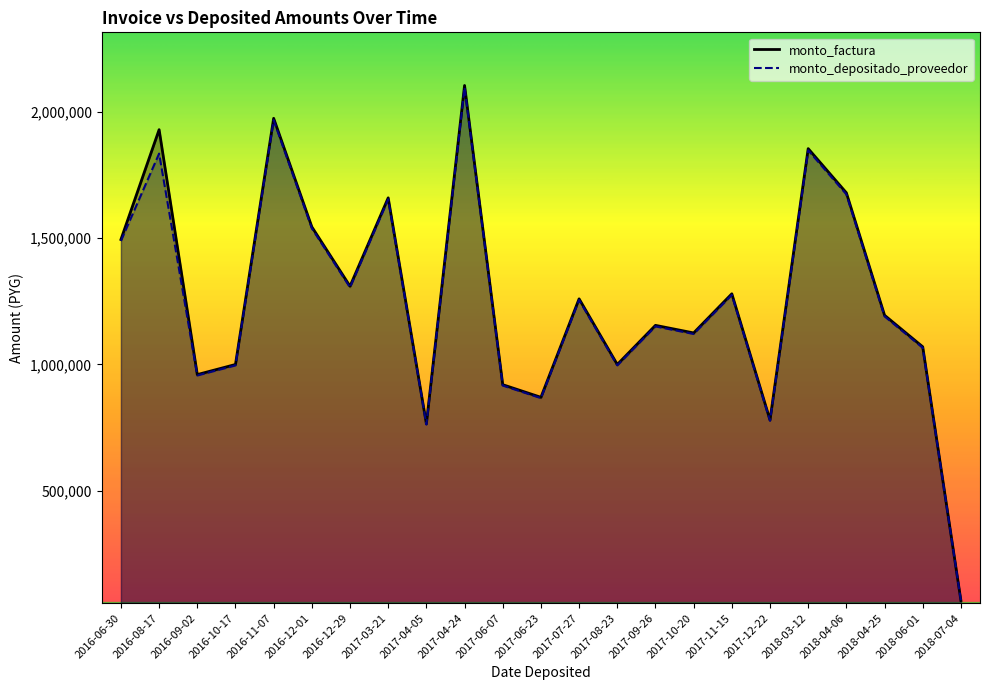

At which category is the sum across all series the highest?

2017-04-24